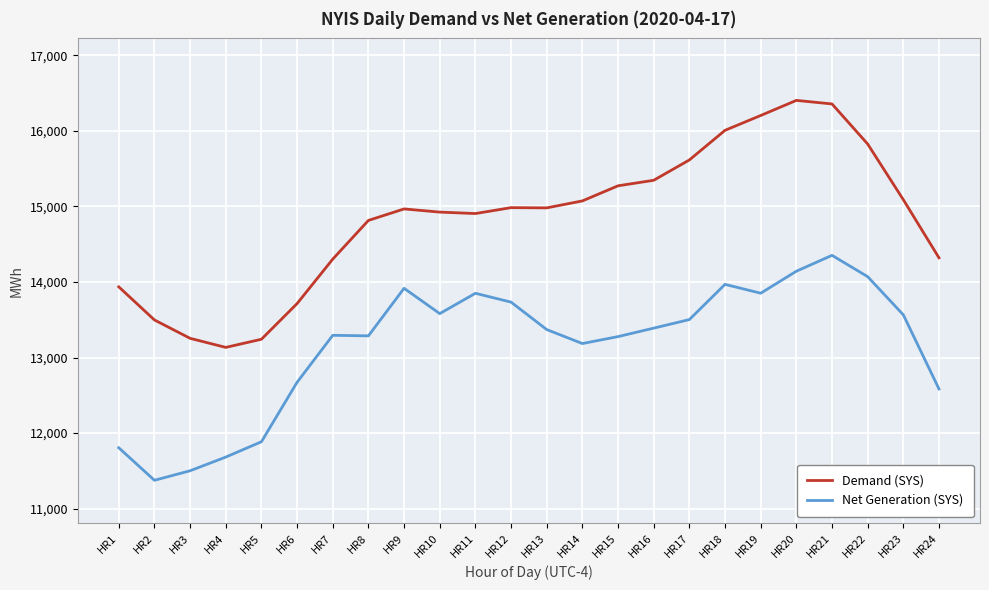

What is the spread (max minus min) of values at HR7?

1008